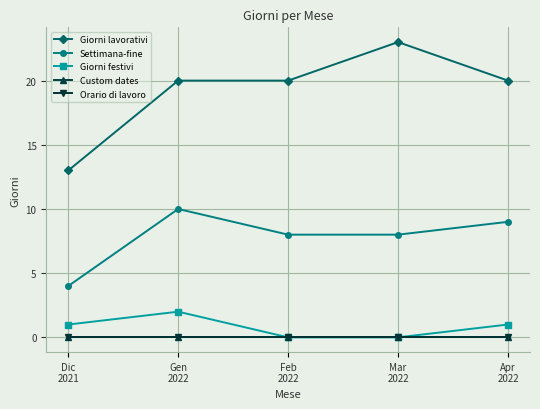

What are all the series names shown in the legend?

Giorni lavorativi, Settimana-fine, Giorni festivi, Custom dates, Orario di lavoro